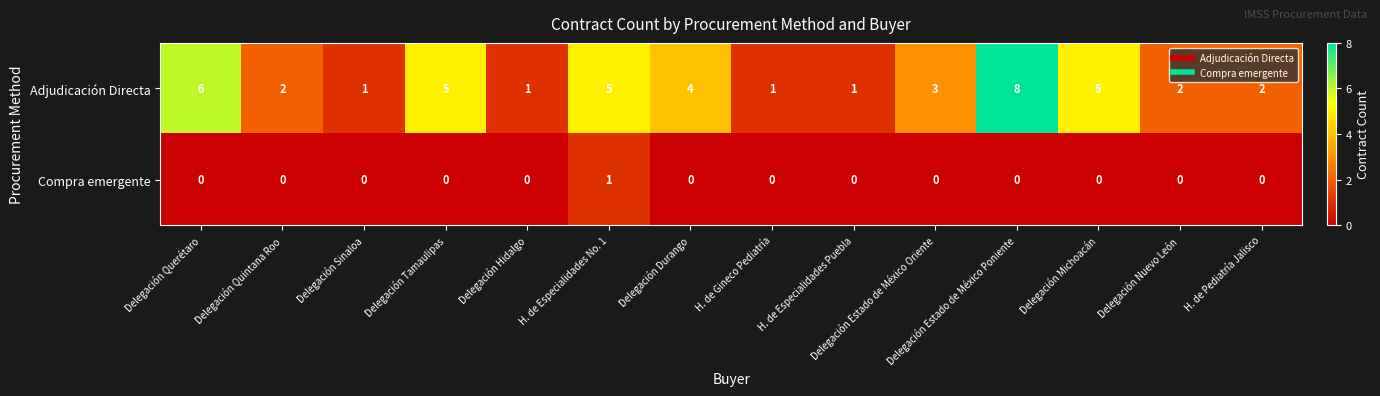

Which category has the highest value across all series?

Delegación Estado de México Poniente